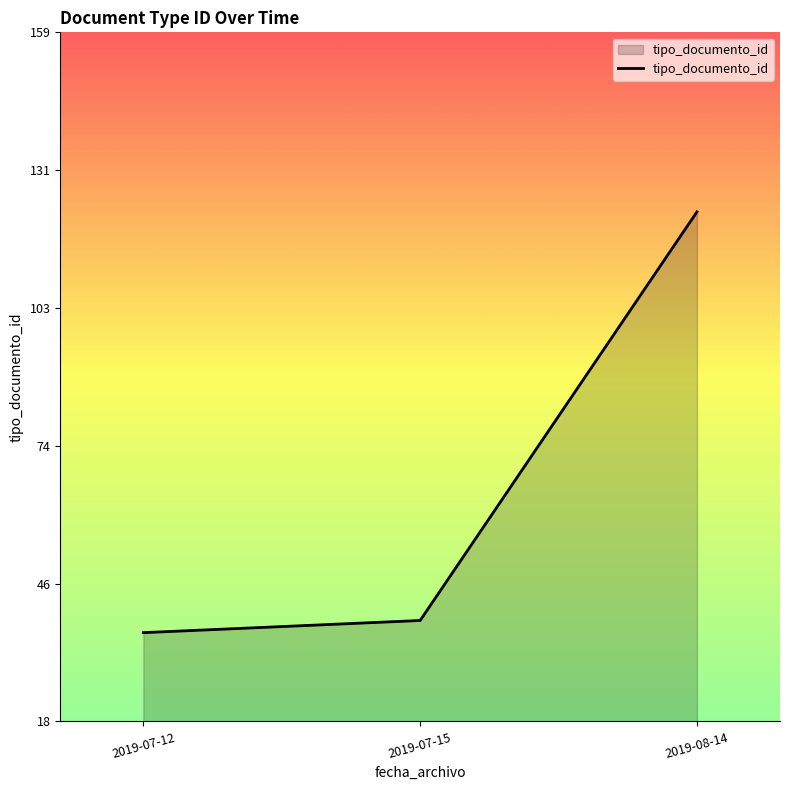

The value at 2019-08-14 is 123.0. True or false?

True